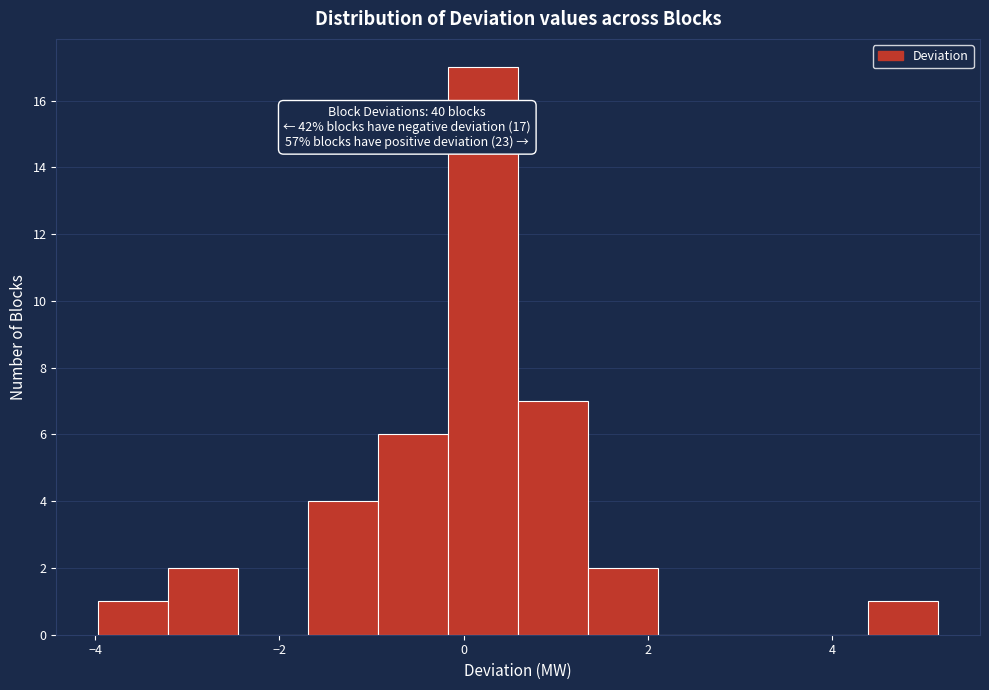

Read against the x-axis, roughly where is the centre of the tallest bar?

0.2